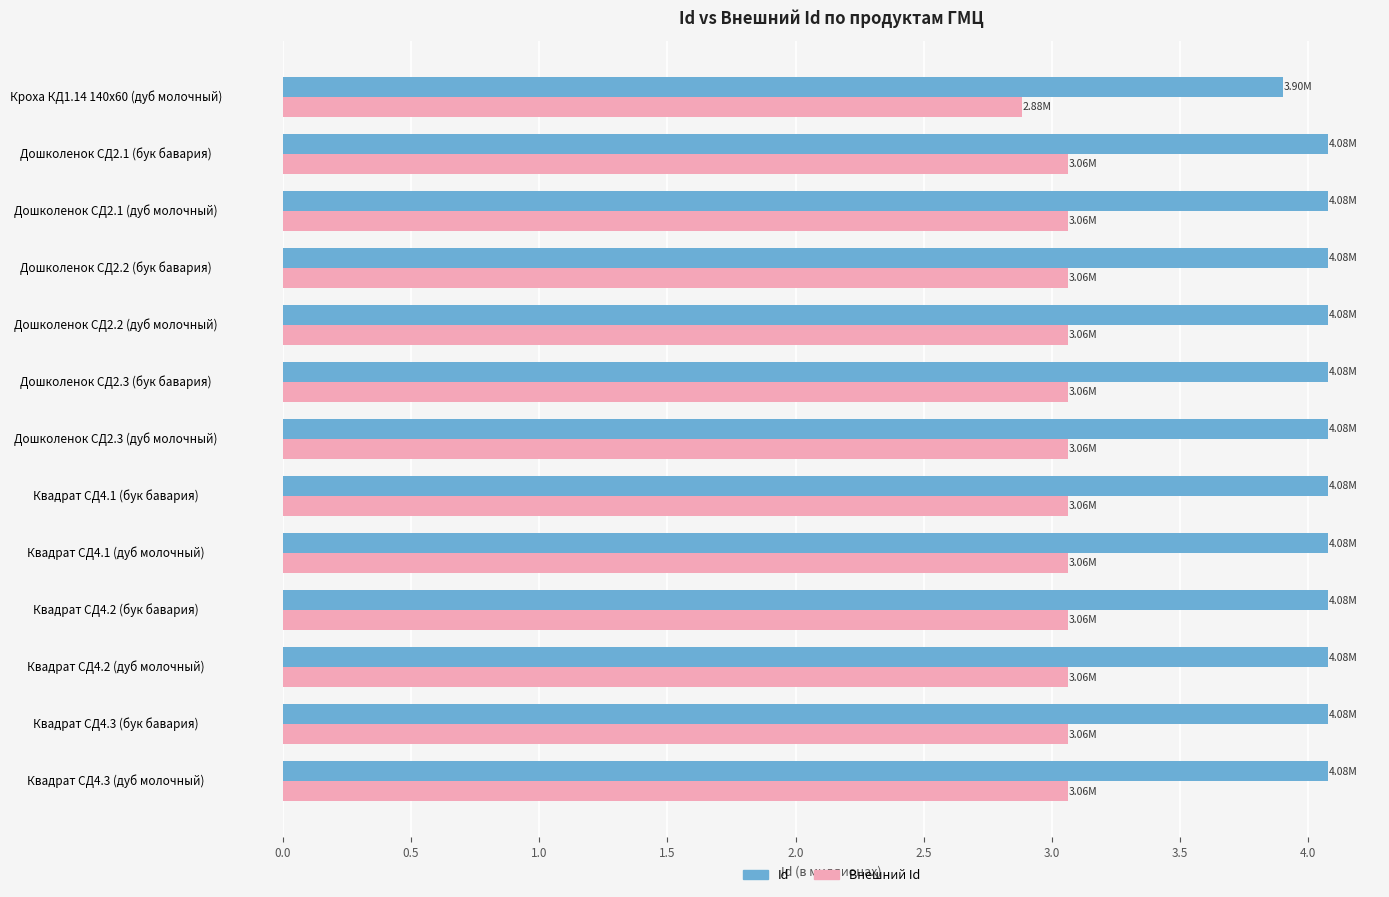

Which series has the largest range (max minus min)?

Внешний Id